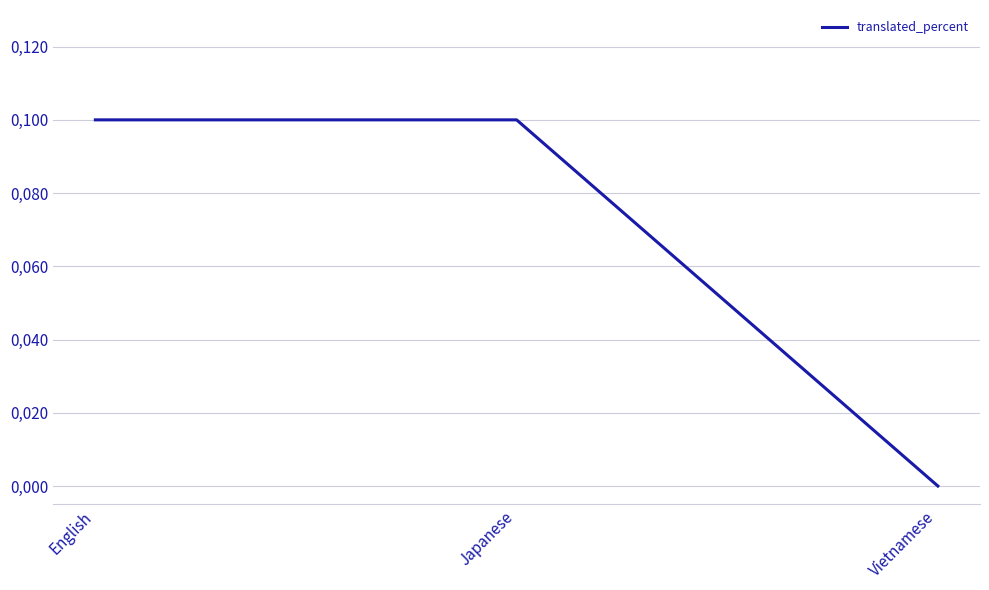

The chart shows a value of 100 at English. True or false?

True